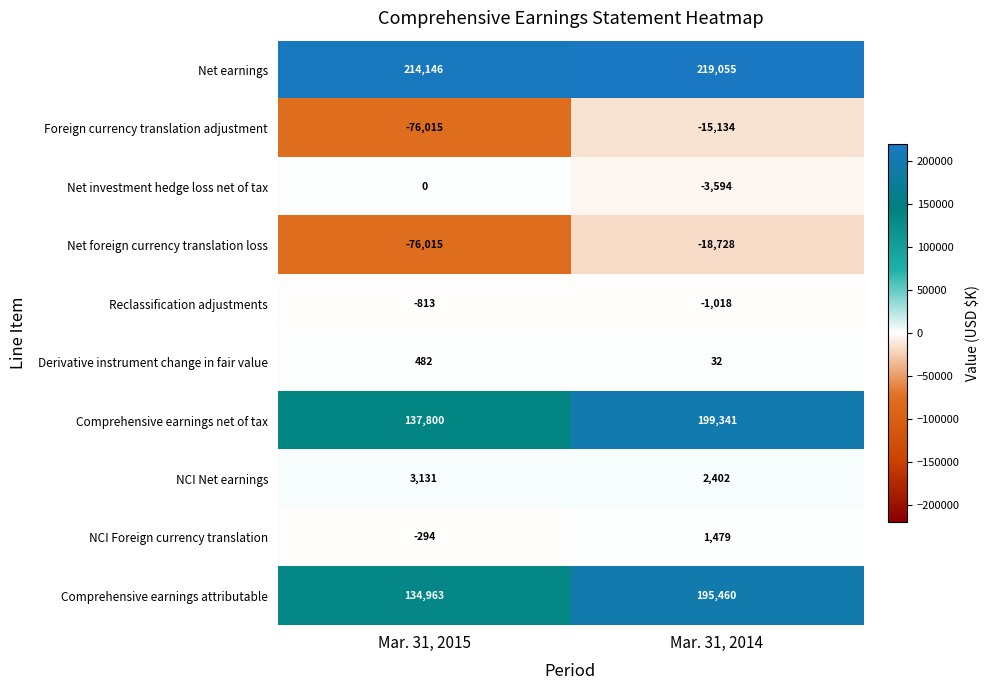

How many series are shown in this chart?

10